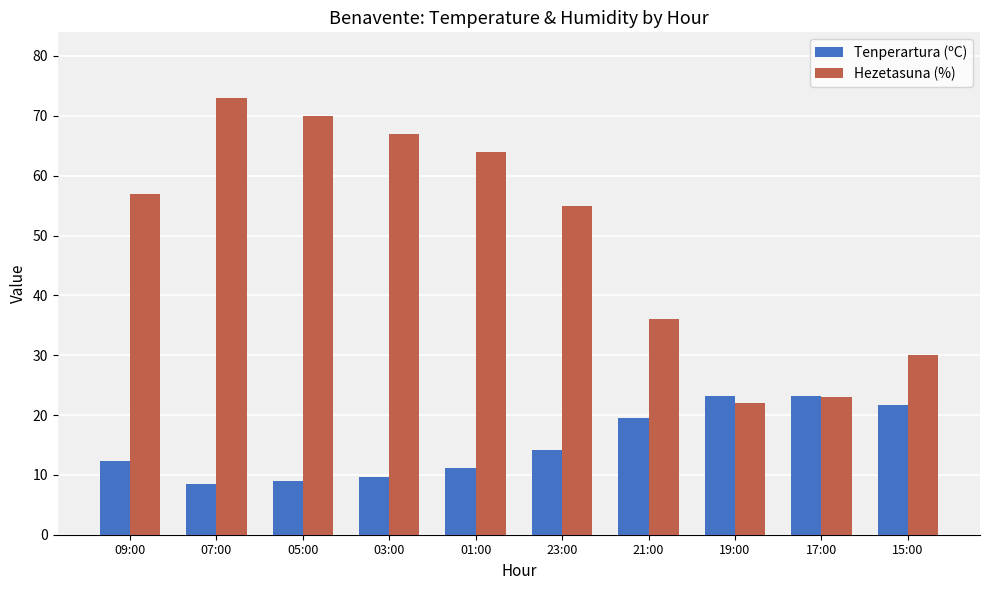

How many values in the Tenperartura (ºC) series are below 14?

5